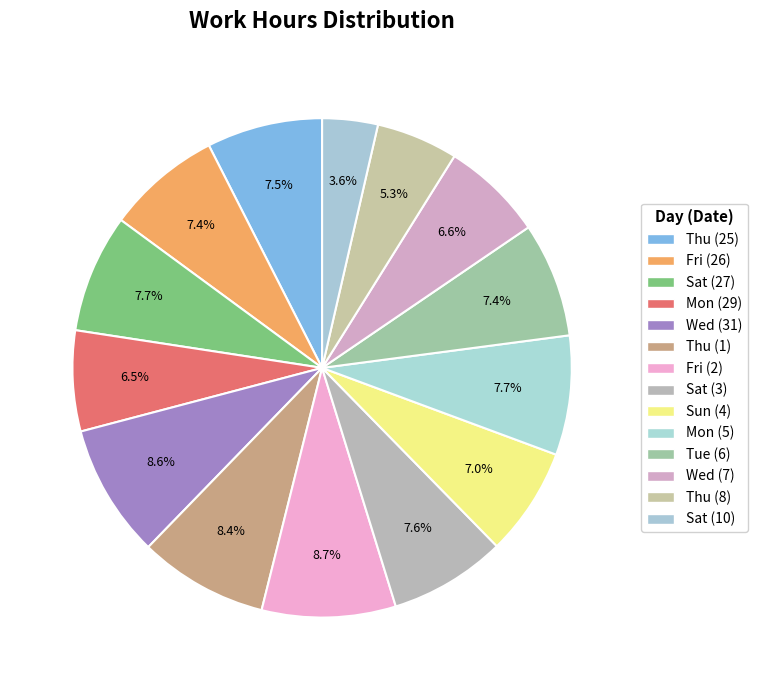

Is there any slice that represents more than half of the pie?

No